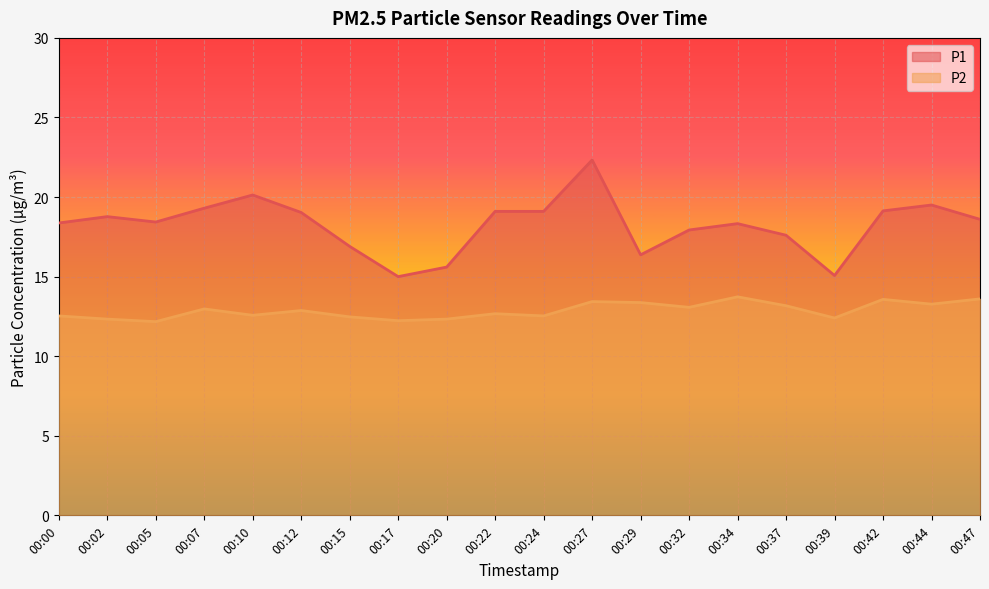

What is the minimum value for P1?

15.0